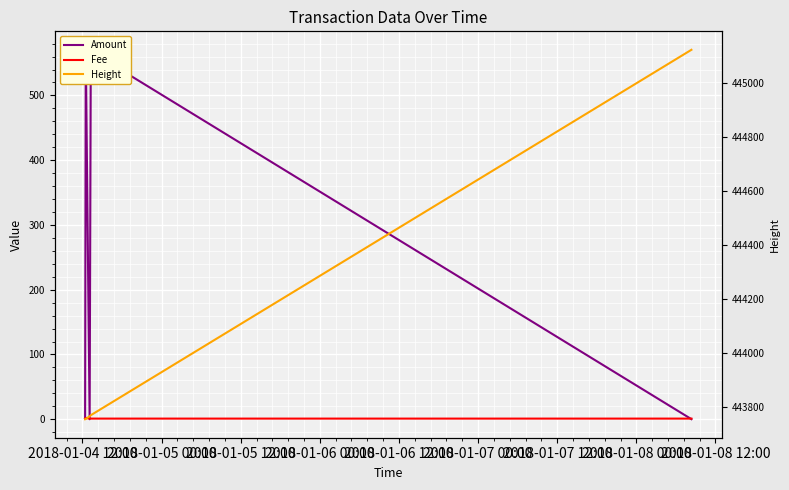

Which series ends up on top after the final intersection of Fee and Amount?

Fee